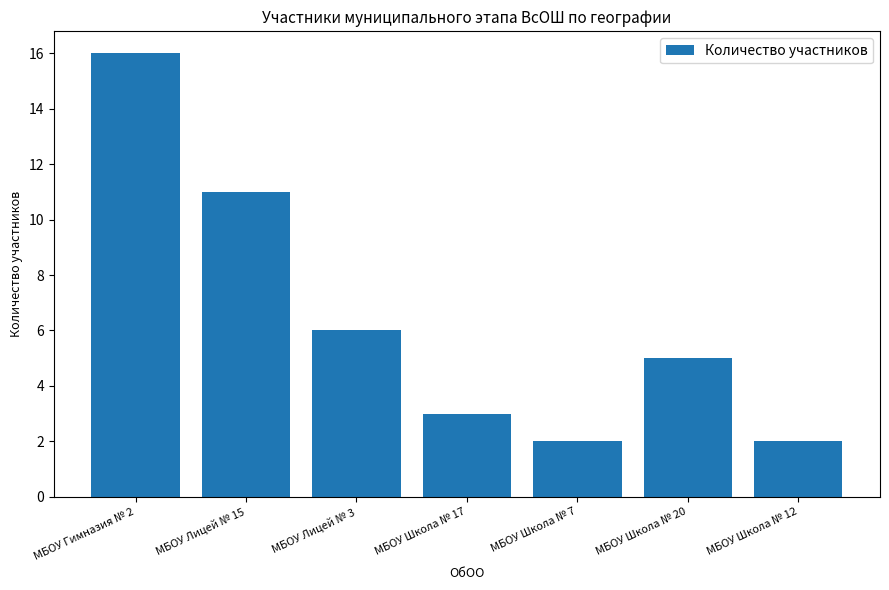

What is the label of the 3rd bar from the left?

МБОУ Лицей № 3